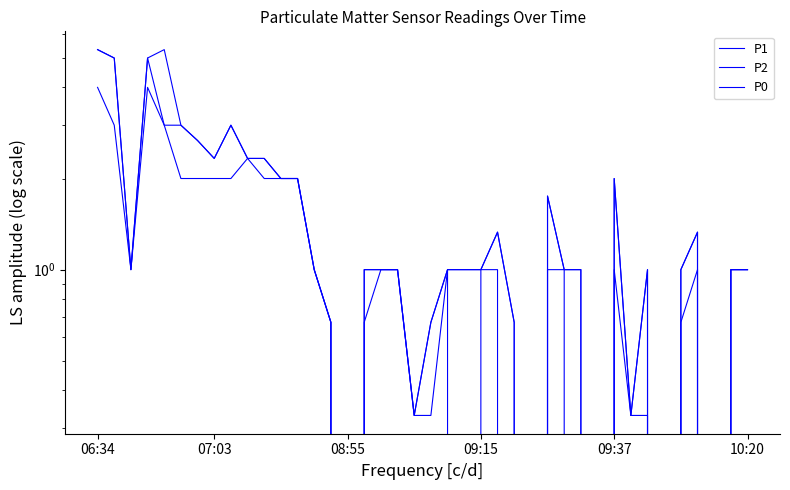

Is it true that P1 equals 1.4 at 6?

False